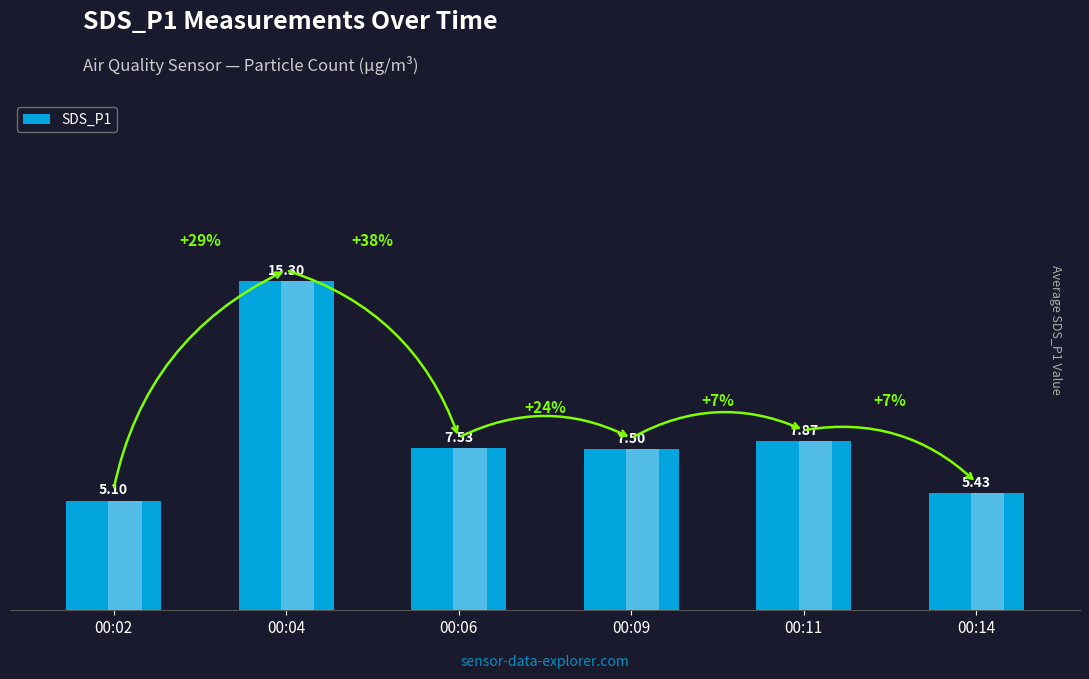

What is the value of the 1st bar from the left?

5.1